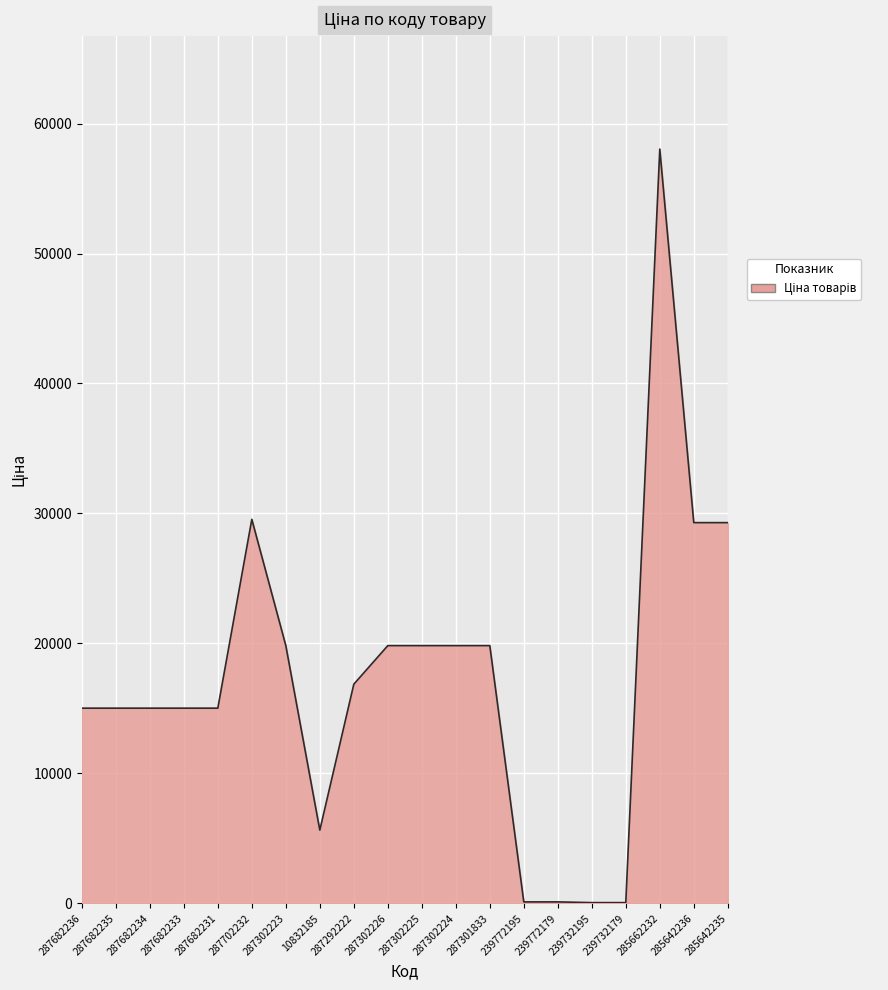

How many lines are shown in the chart?

1